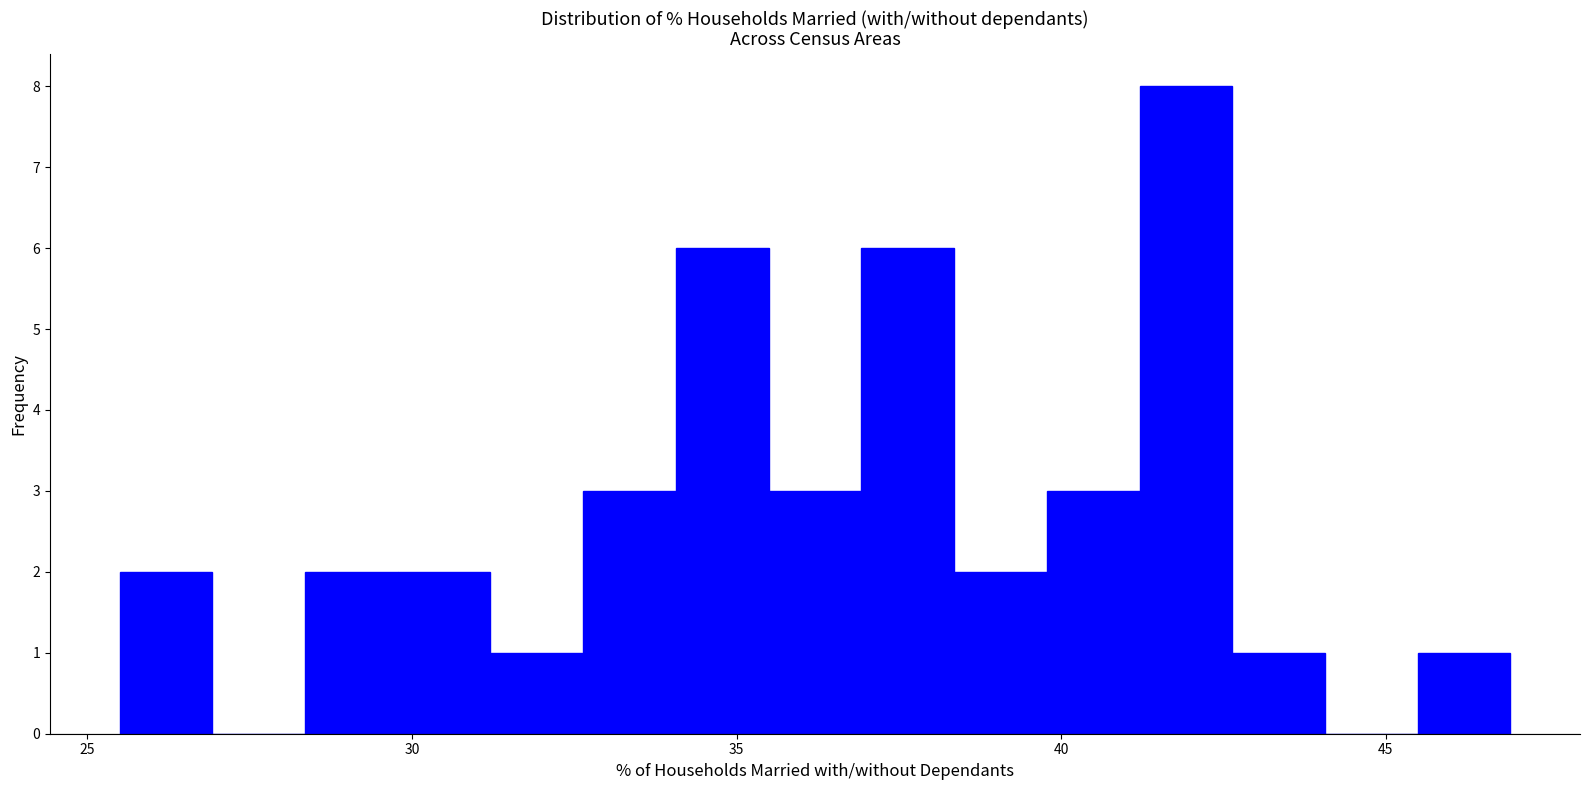

Read against the x-axis, roughly where is the centre of the tallest bar?

42.0